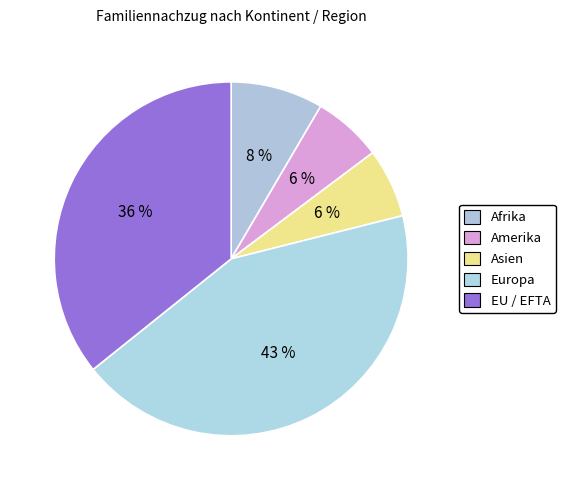

What is the ratio of the value at Europa to the value at EU / EFTA?

1.2